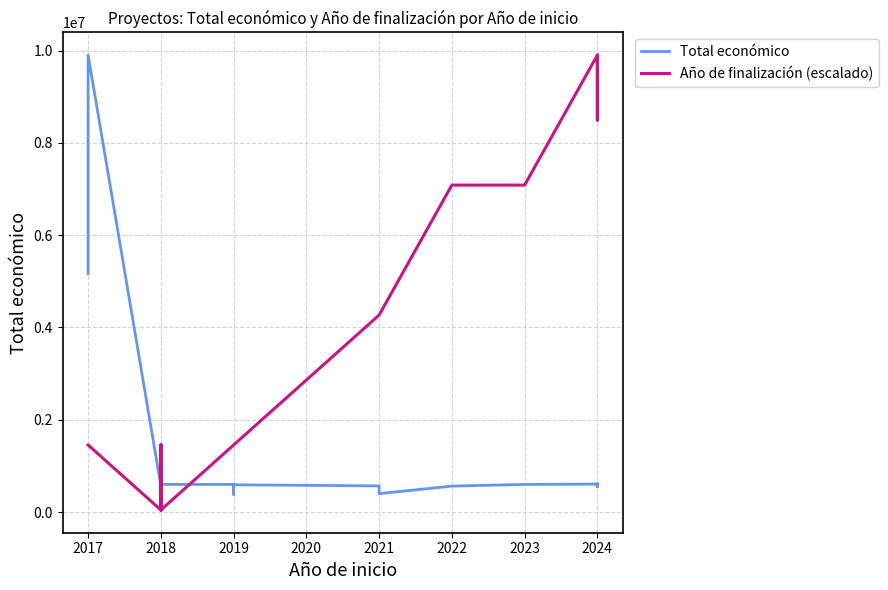

How many intersections are there between Total económico and Año de finalización (escalado)?

5